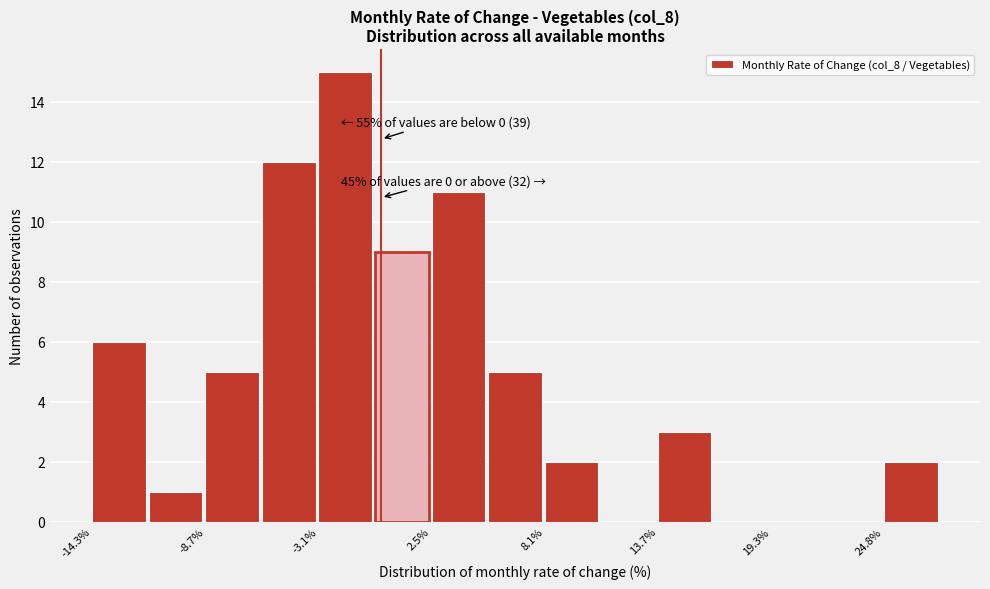

Read against the x-axis, roughly where is the centre of the tallest bar?

-2